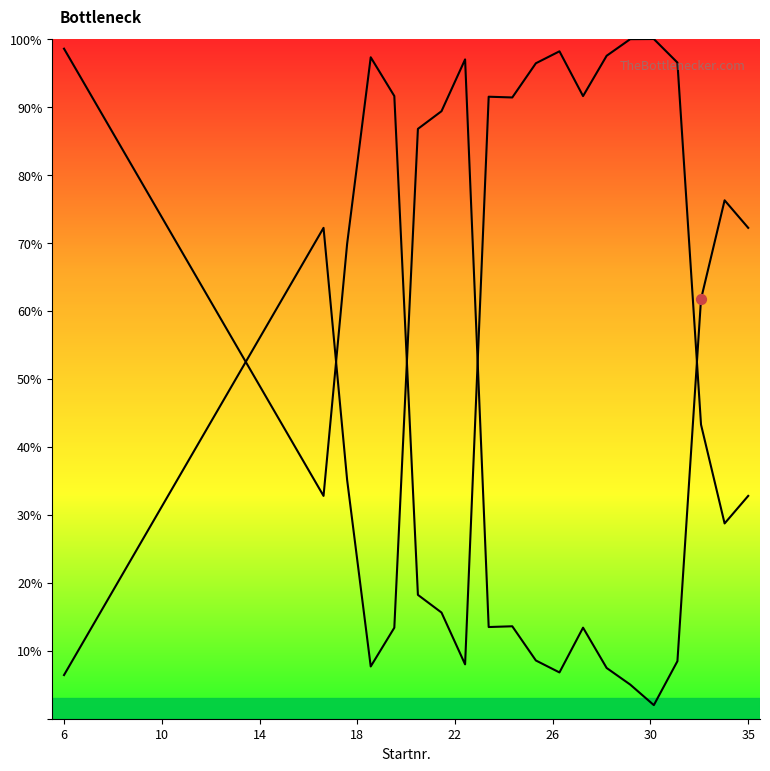

What is the change in value from 14 to 19?

+37.1